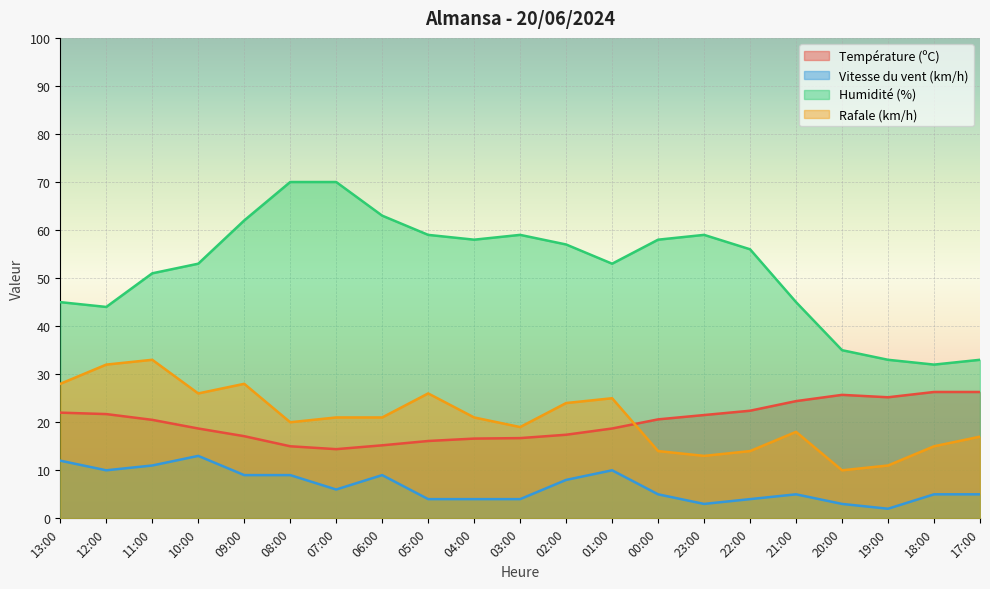

Between 06:00 and 02:00, which series saw the biggest shift?

Humidité (%)